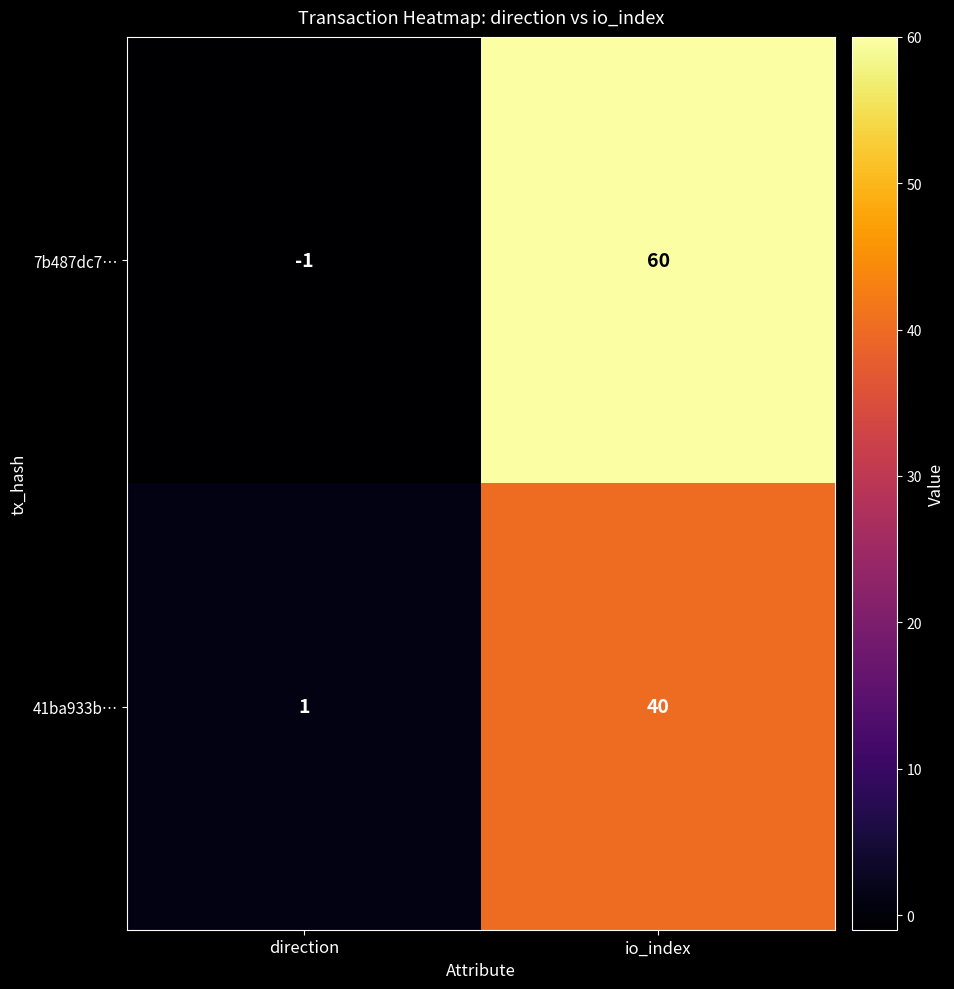

What is the spread (max minus min) of values at io_index?

20